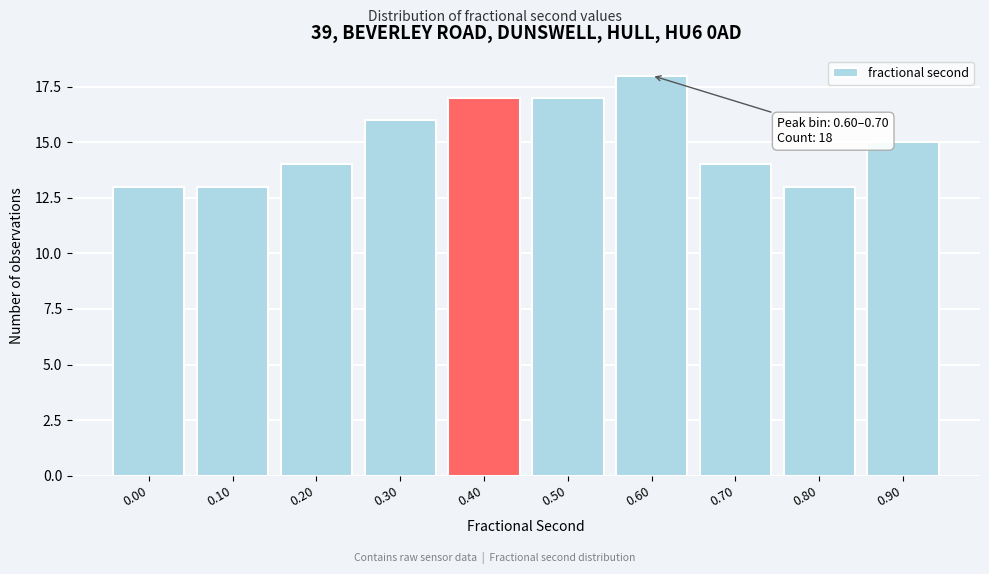

Reading left to right, transcribe all the data shown in this chart.

0.00=13	0.10=13	0.20=14	0.30=16	0.40=17	0.50=17	0.60=18	0.70=14	0.80=13	0.90=15